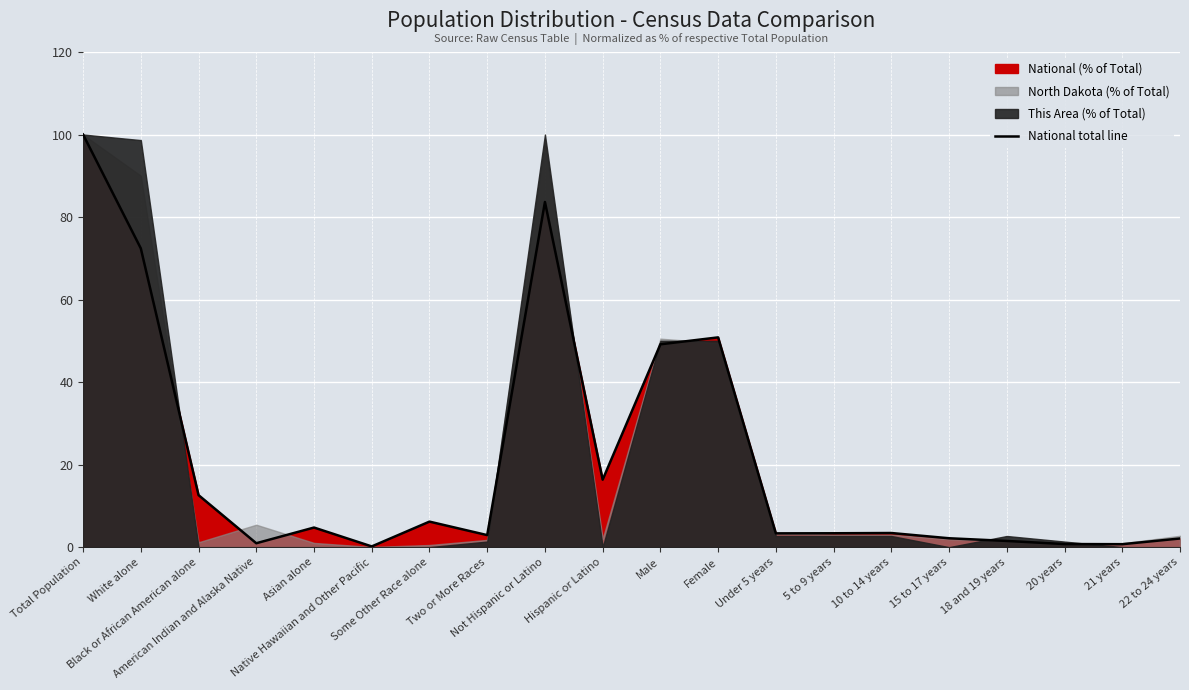

At which category does the data reach its first local valley?

American Indian and Alaska Native